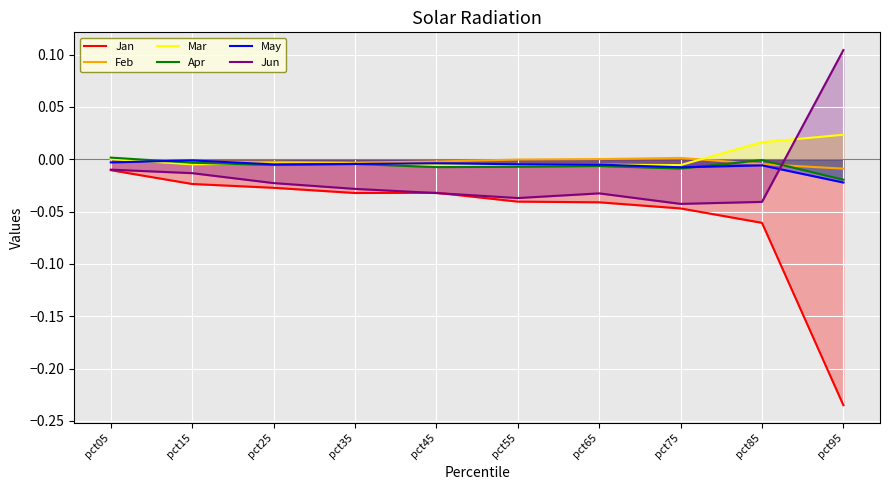

True or false: May has a value of -0.0 at pct95.

False